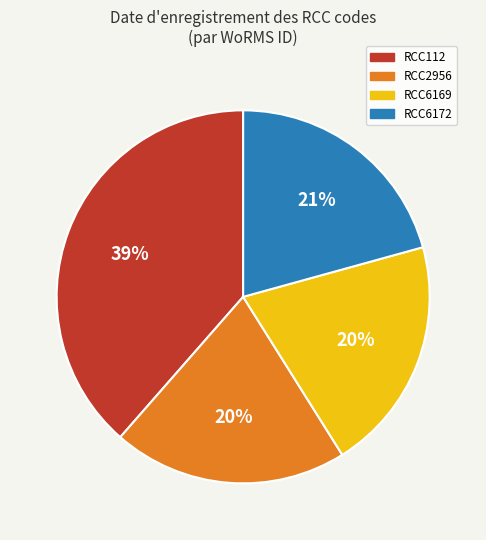

Does RCC6172 account for over 50% of the chart?

No